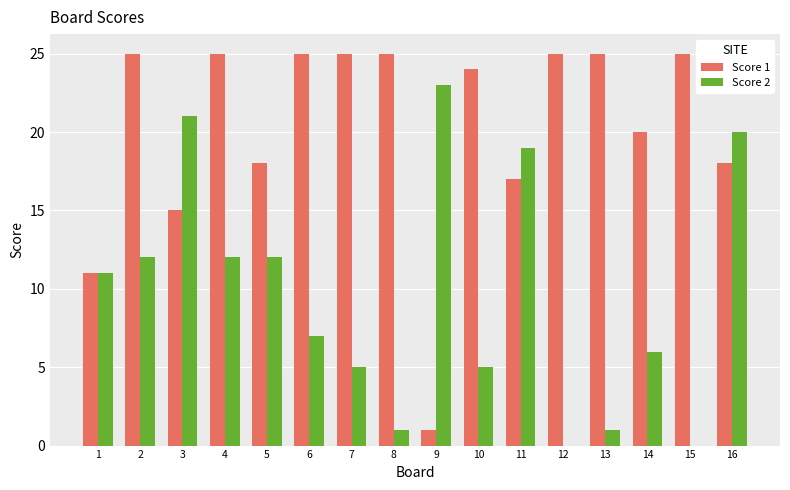

What is the greatest value displayed?

25